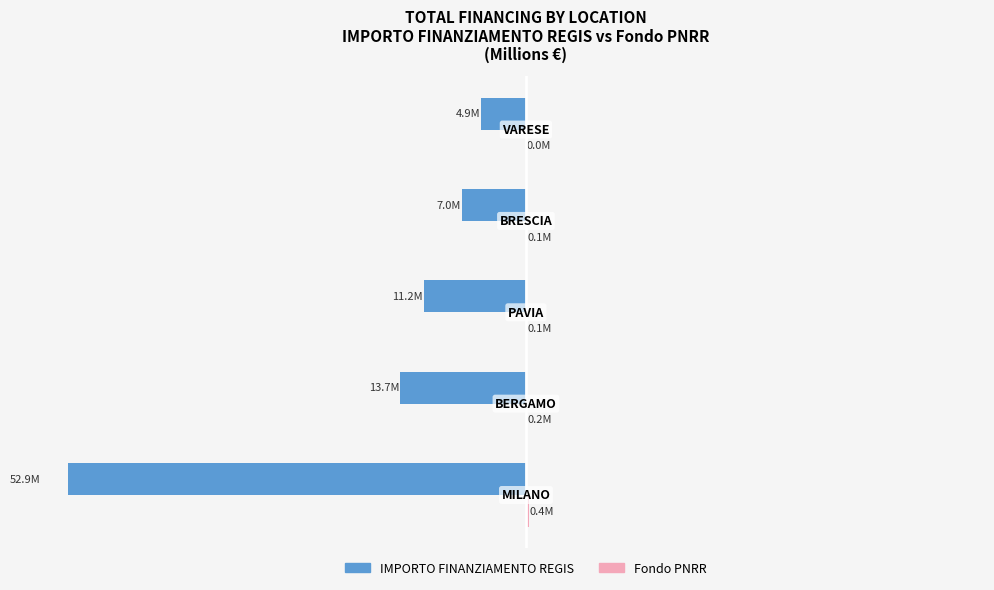

Between 0 and 4, which series saw the biggest shift?

IMPORTO FINANZIAMENTO REGIS